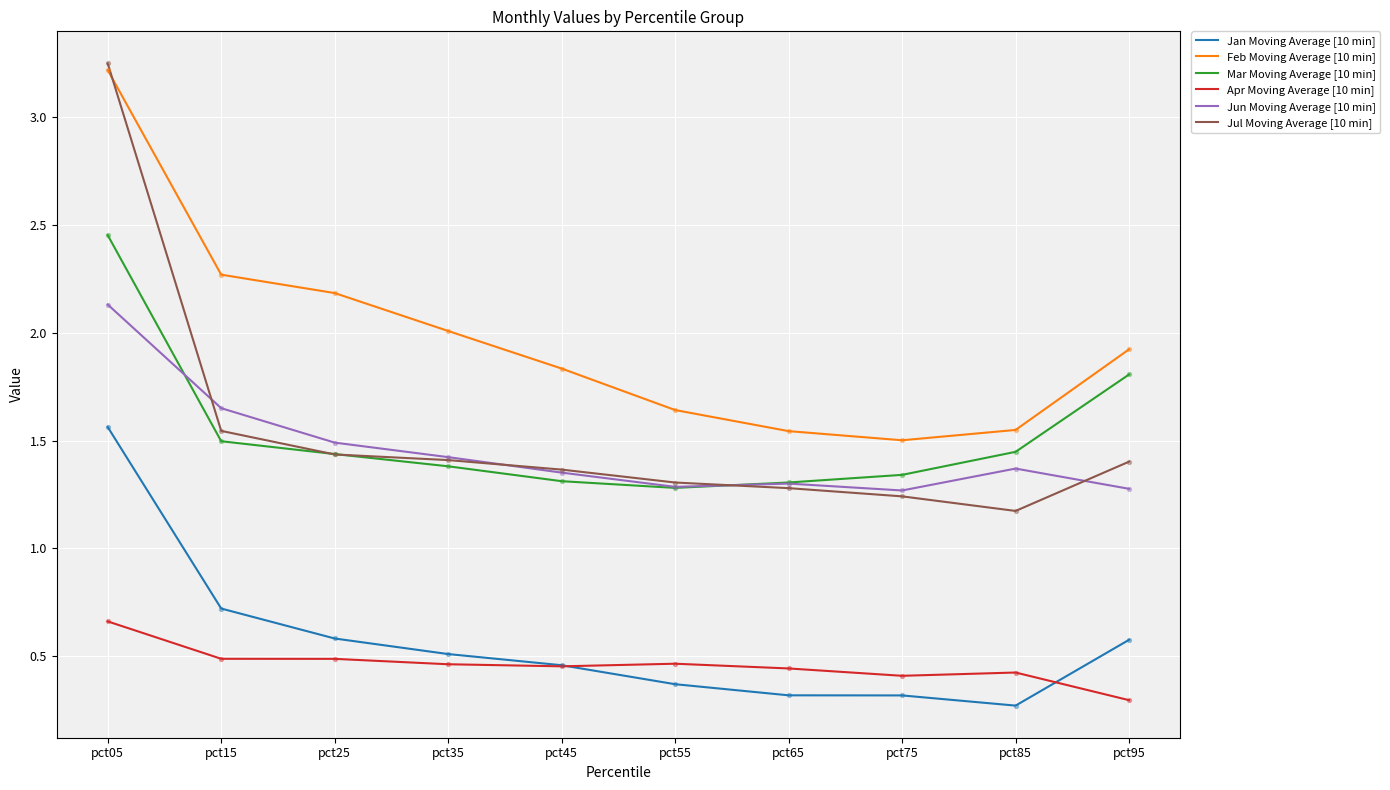

At how many categories does at least one series exceed 1?

10